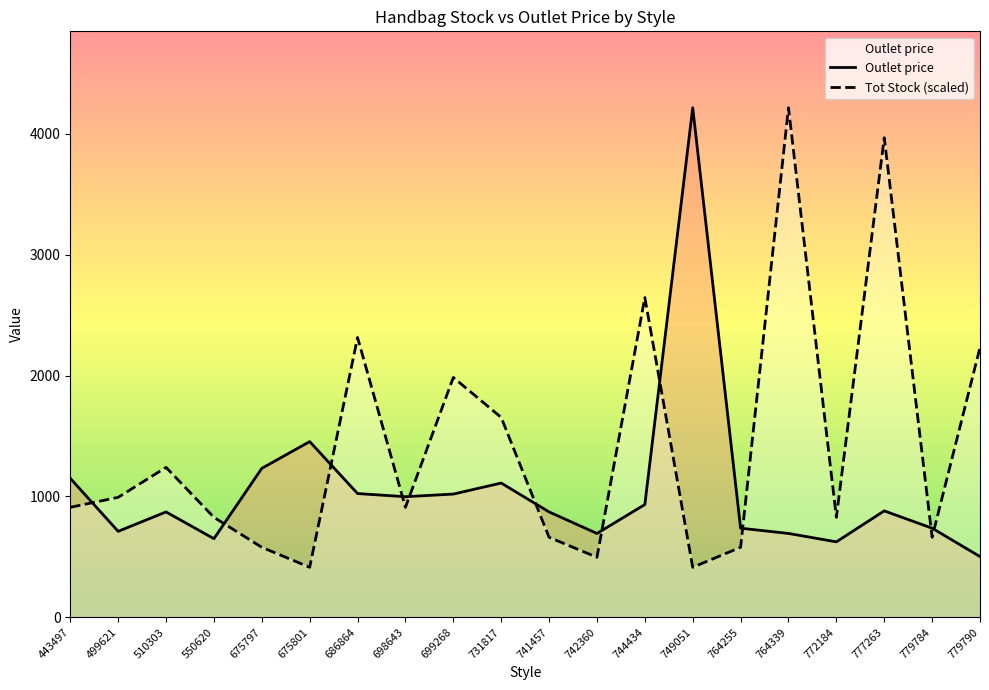

What is the value of the Tot Stock point at the 15th from the left?

578.7